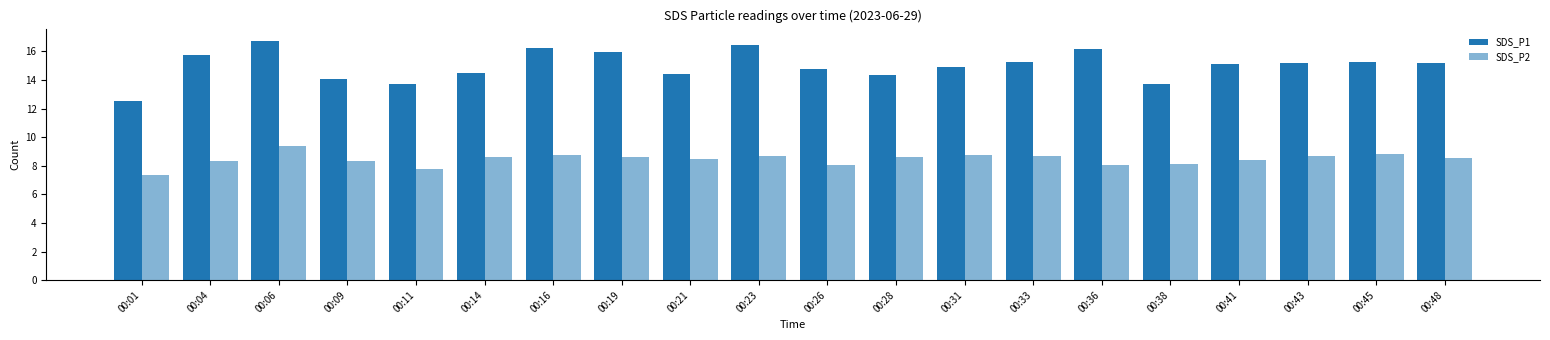

How many categories are shown in the chart?

20